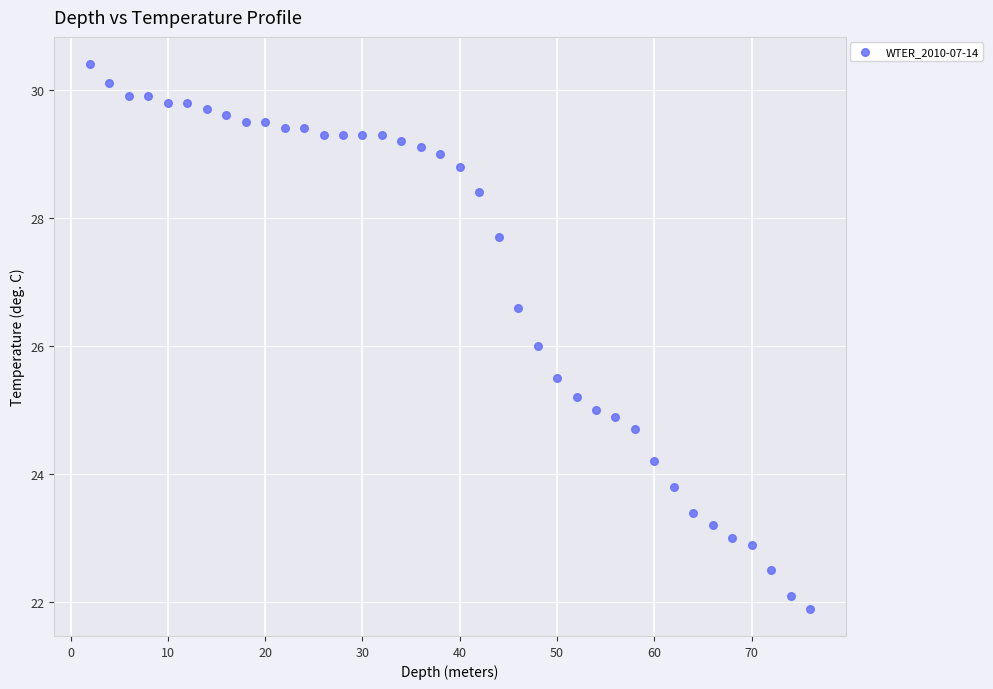

What is the range of Y values (max minus min)?

8.5